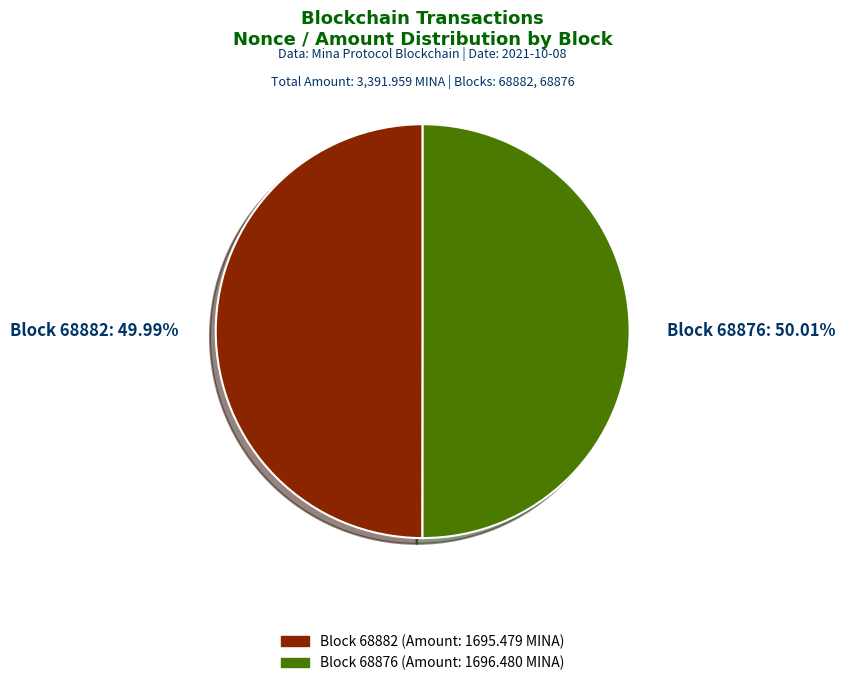

What is the ratio of the value at Block 68876: 50.01% to the value at Block 68882: 49.99%?

1.0